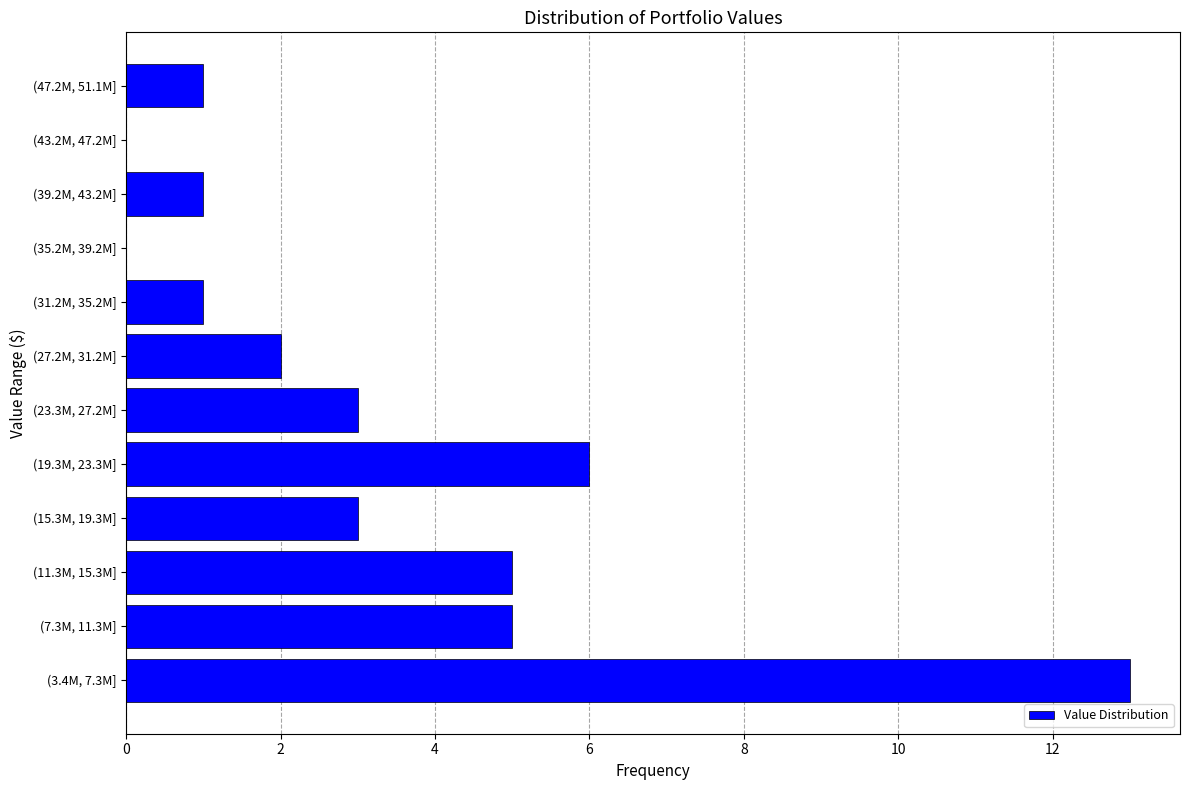

Reading bottom to top, transcribe all the data shown in this chart.

(3.4M, 7.3M]=13	(7.3M, 11.3M]=5	(11.3M, 15.3M]=5	(15.3M, 19.3M]=3	(19.3M, 23.3M]=6	(23.3M, 27.2M]=3	(27.2M, 31.2M]=2	(31.2M, 35.2M]=1	(35.2M, 39.2M]=0	(39.2M, 43.2M]=1	(43.2M, 47.2M]=0	(47.2M, 51.1M]=1